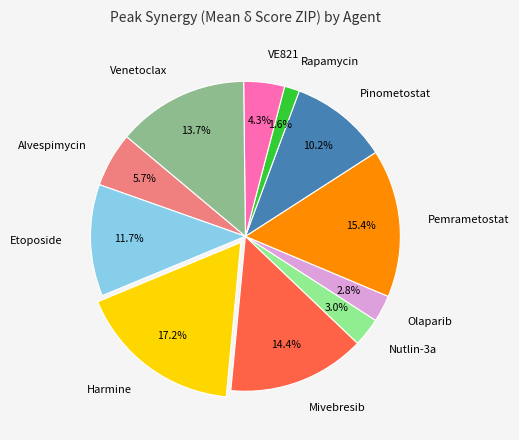

How many slices are in this pie chart?

11